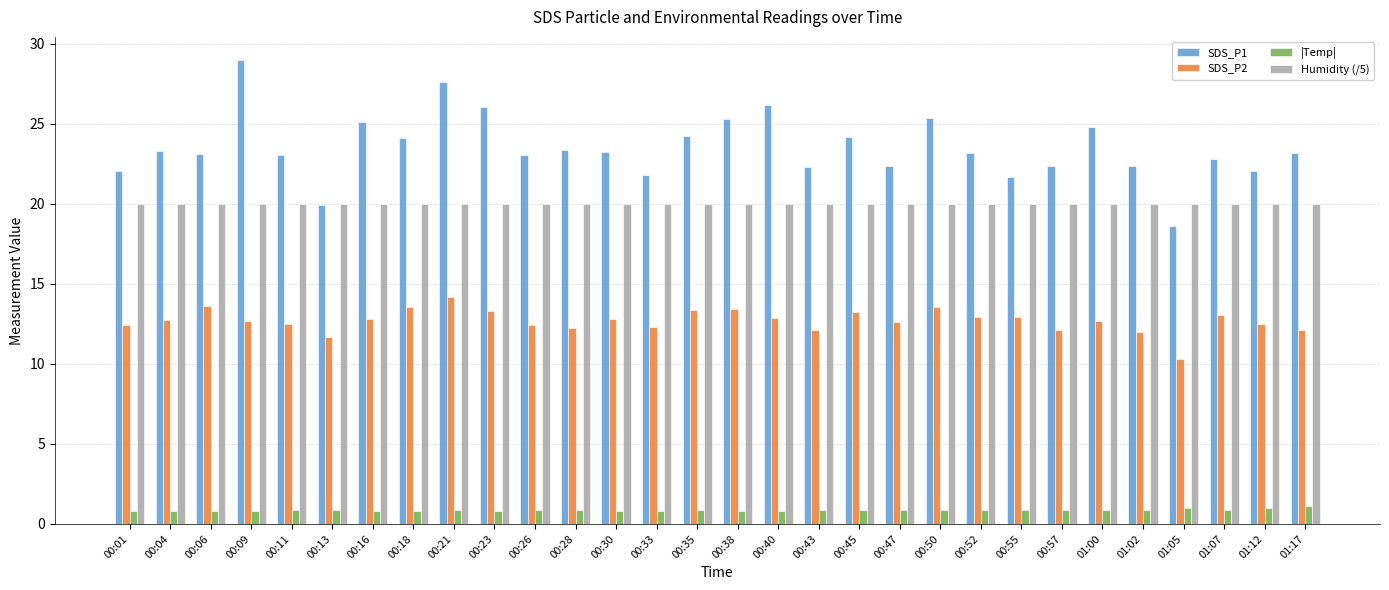

Is the value of Humidity (/5) at 00:40 greater than the value of SDS_P2 at 01:05?

Yes